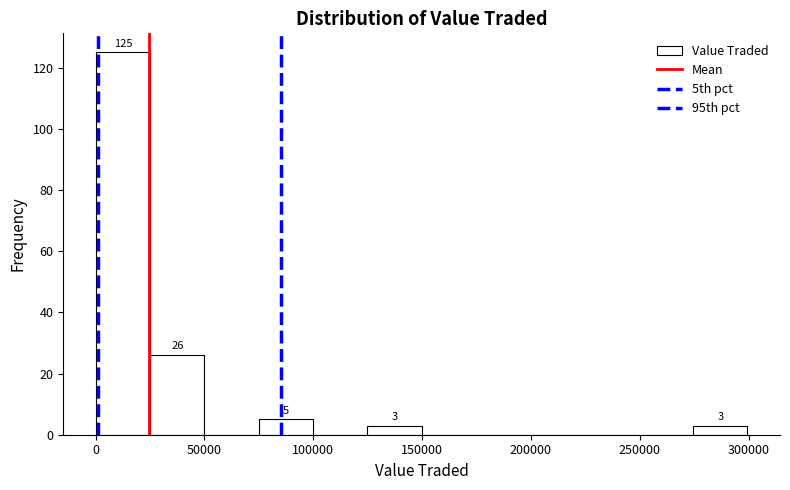

Which range on the x-axis has the tallest bar?

0 to 25000